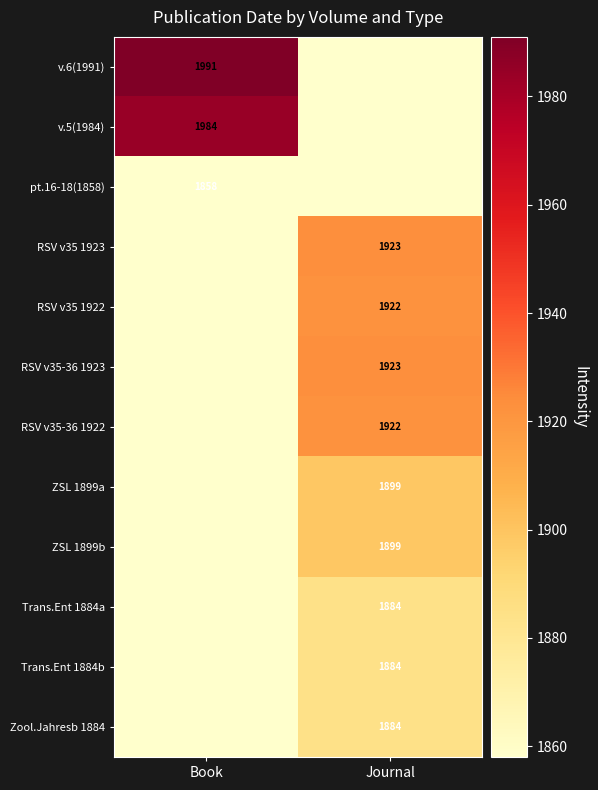

Is it true that pt.16-18(1858) equals 1198 at Book?

False